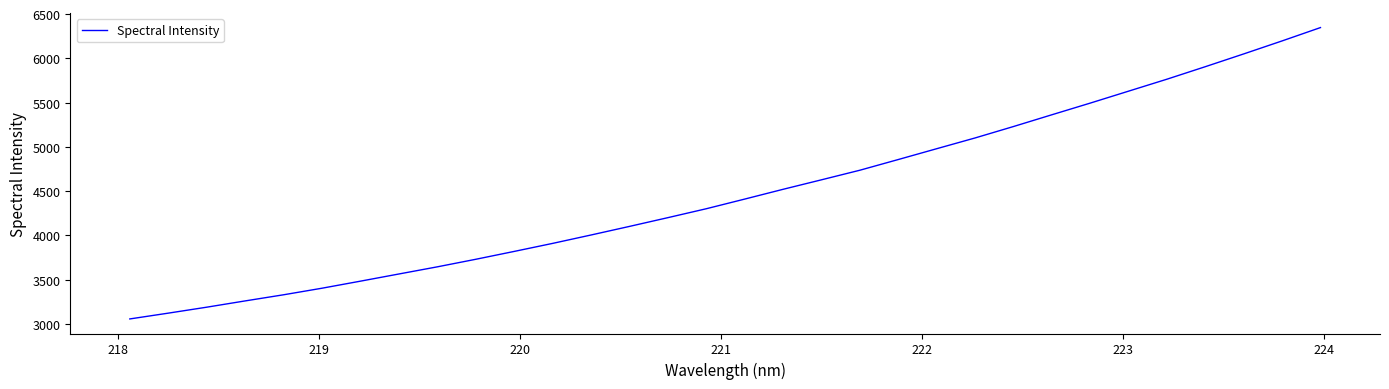

What is the minimum value shown in the chart?

3055.0